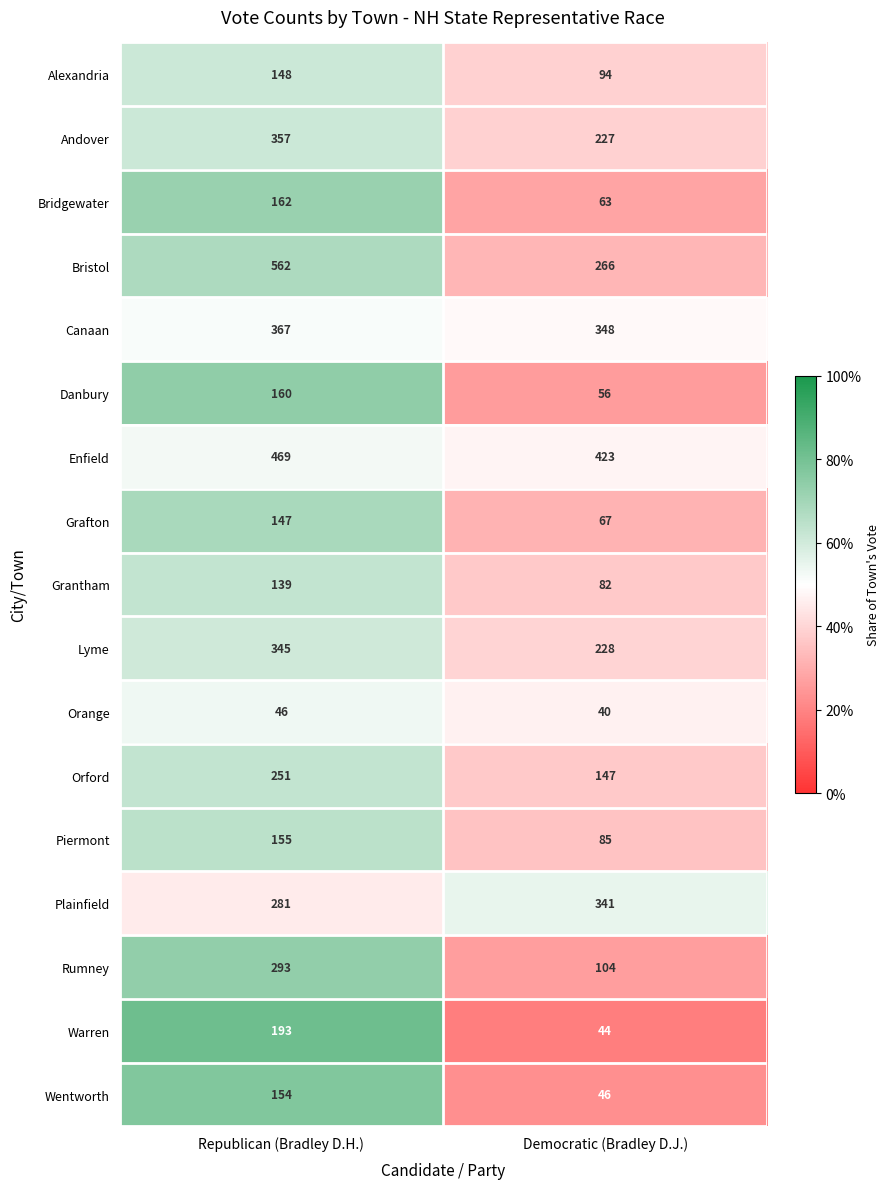

What is the difference between the maximum and minimum values in the Orange series?

6